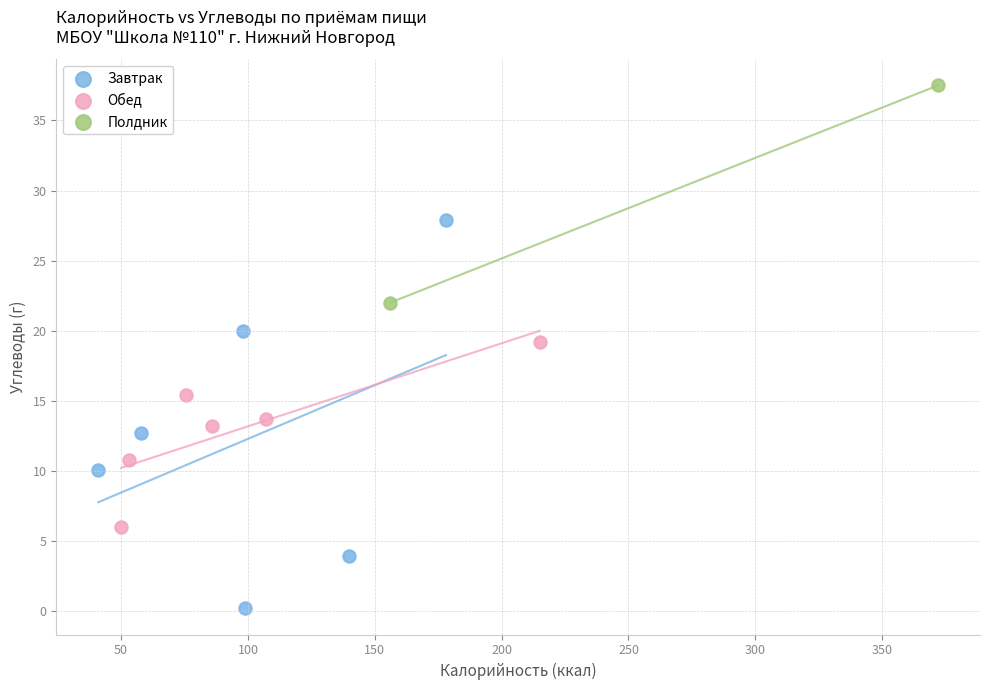

Which series has the largest Y range (max minus min)?

Завтрак